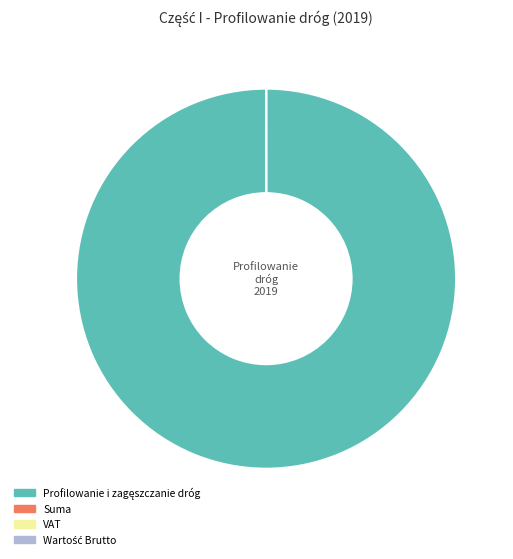

Is there a majority slice in this chart?

Yes